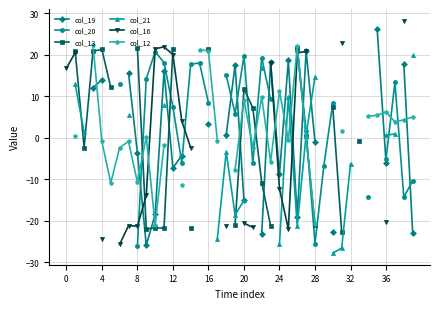

Between which two adjacent categories do col_21 and col_12 first intersect?

24 and 25